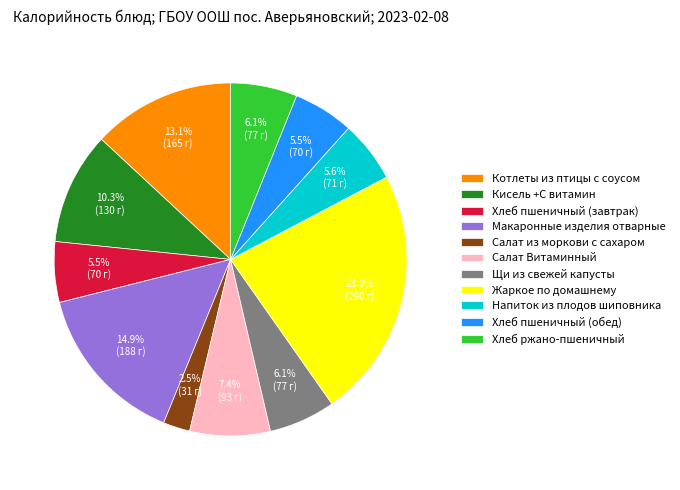

Does any single category account for the majority?

No